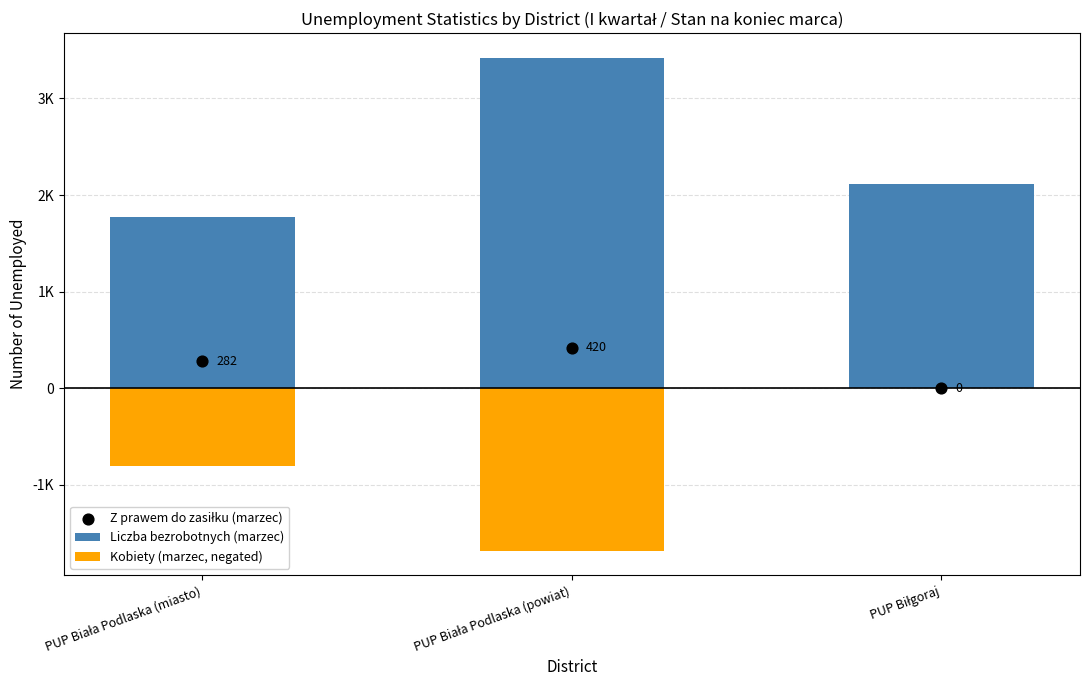

At how many categories does at least one series exceed 155?

3